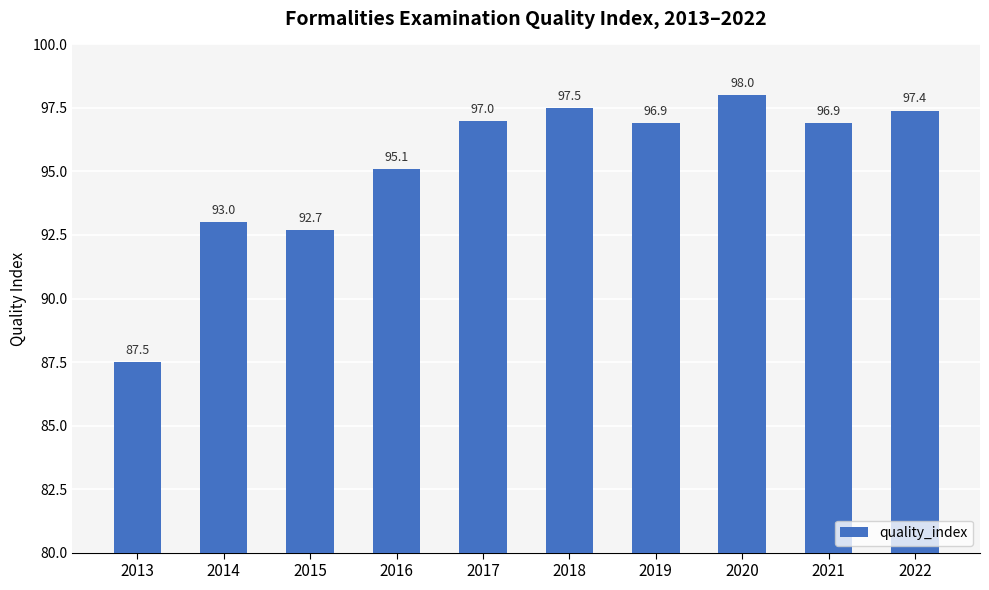

What is the ratio of the value at 2015 to the value at 2020?

0.9